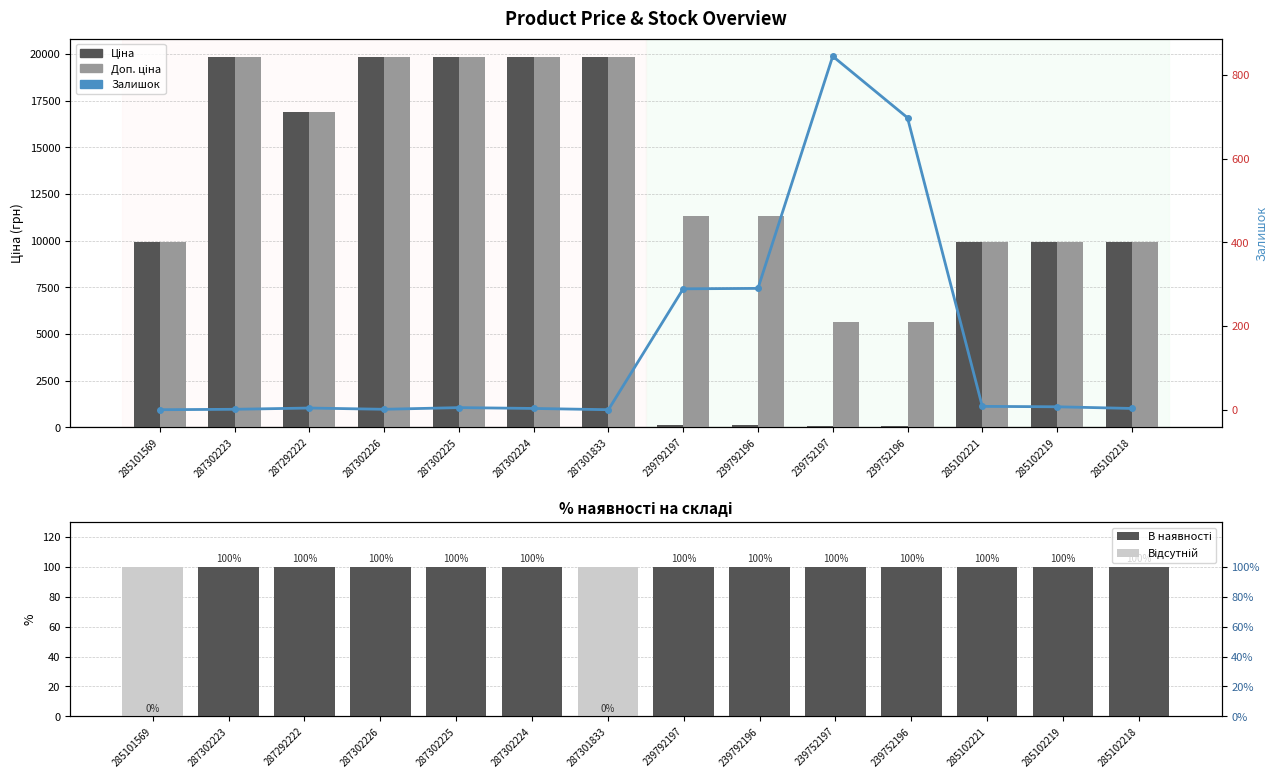

How many series are shown in this chart?

5